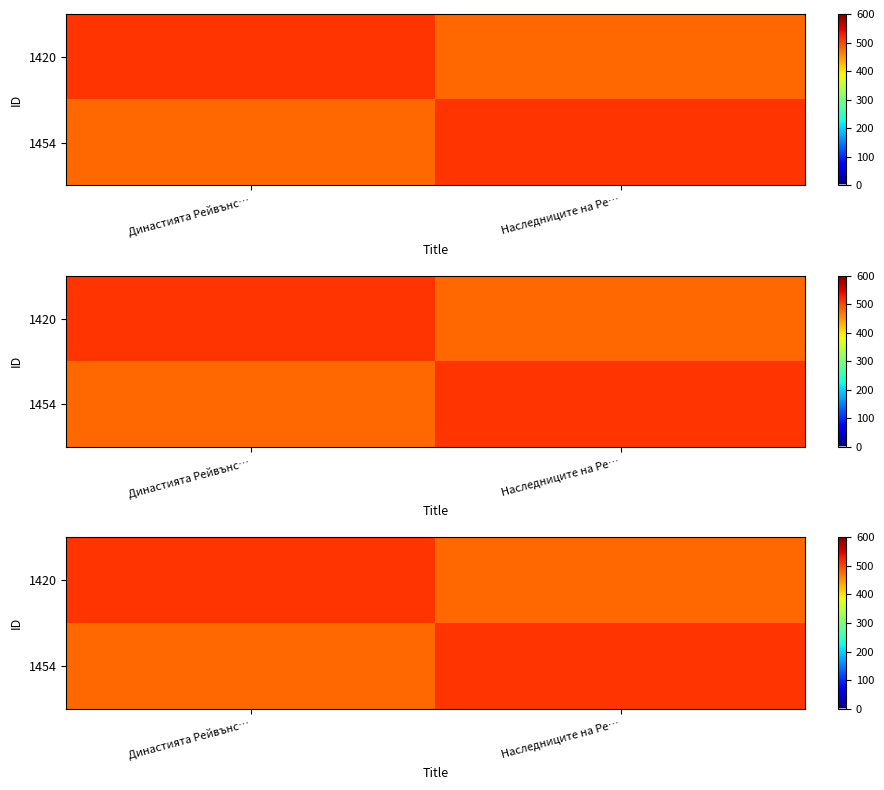

How many series are shown in this chart?

2